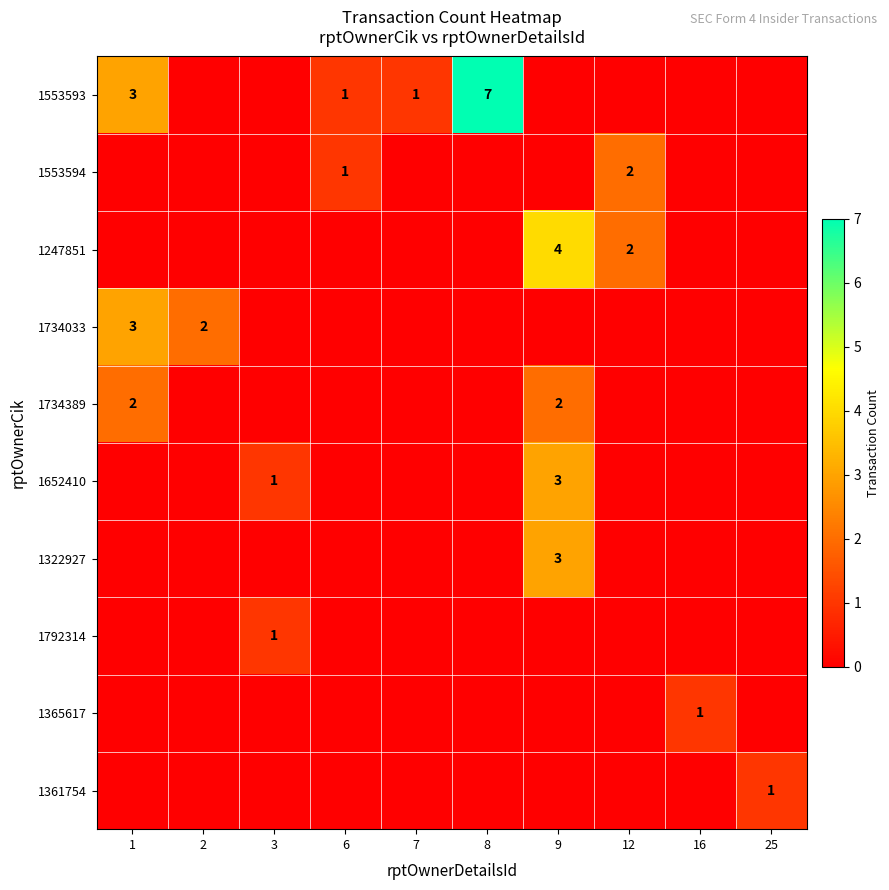

The value of 1792314 at 3 is 1. True or false?

True